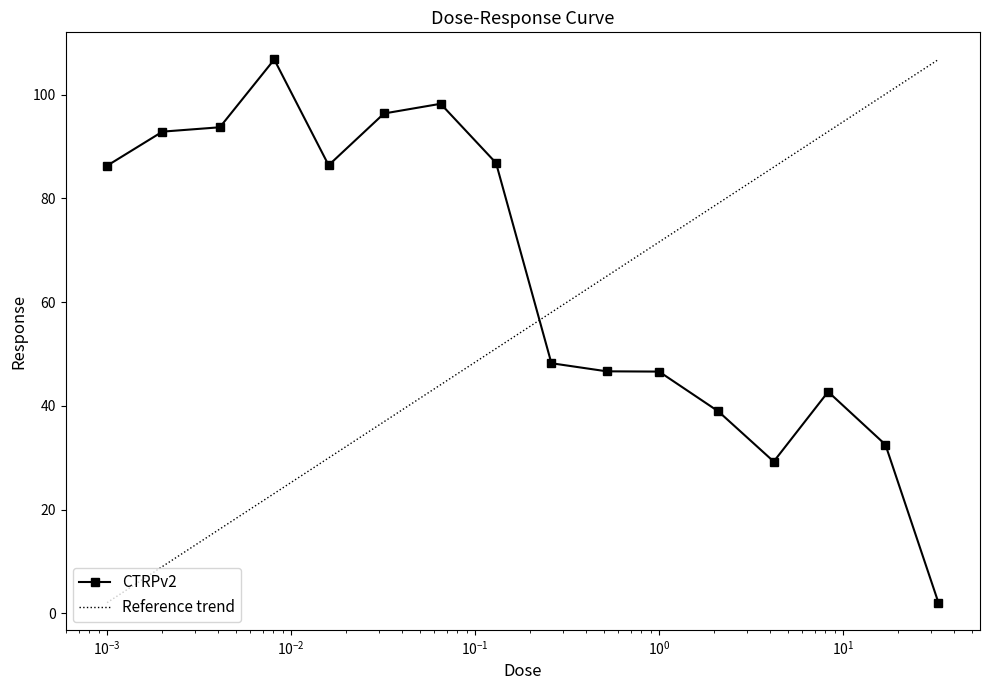

At how many categories does at least one series exceed 97?

4